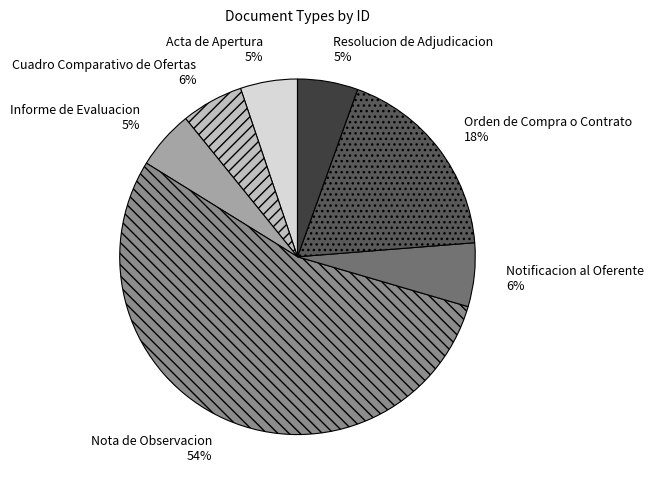

True or false: Resolucion de Adjudicacion accounts for 14% of the total.

False